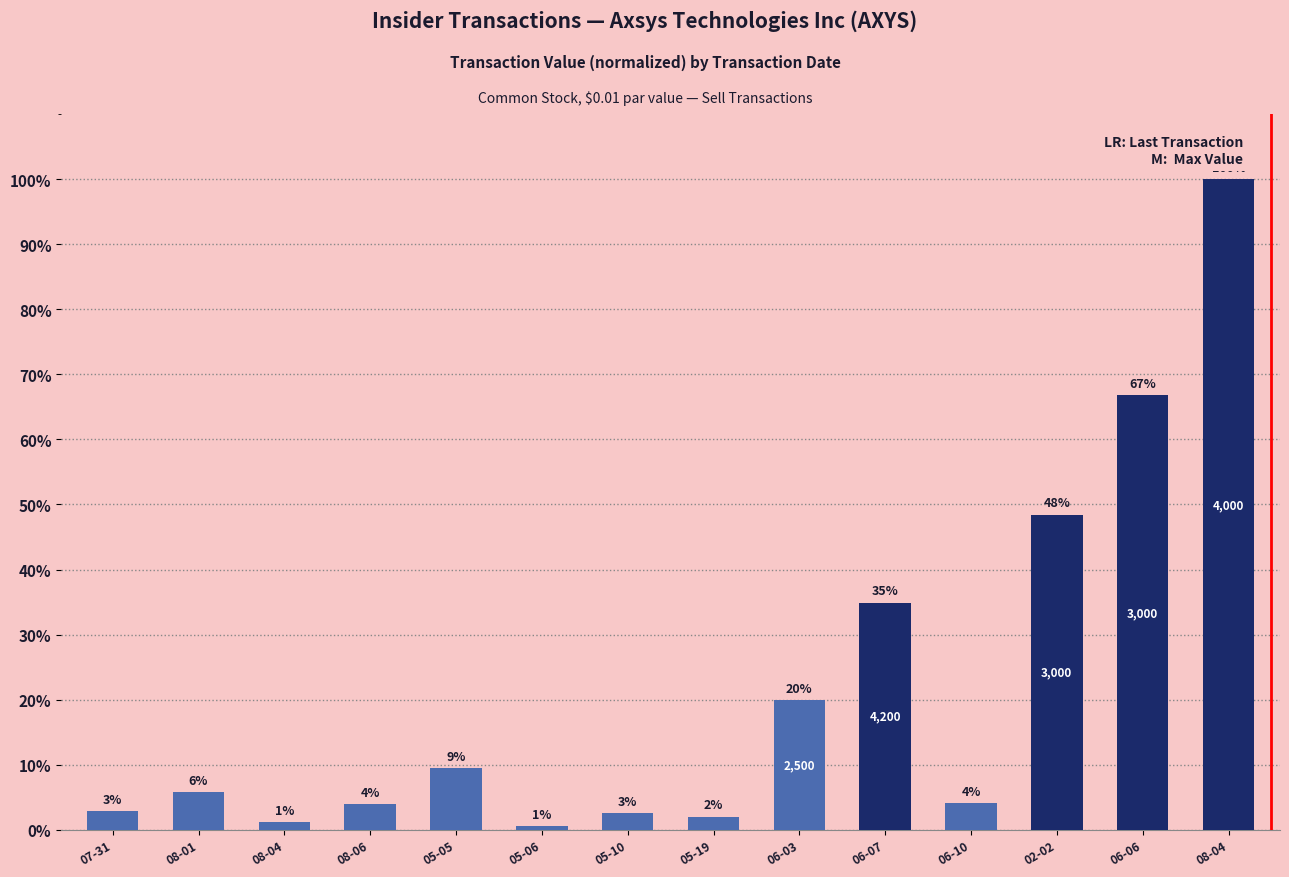

Does the chart contain any negative values?

No